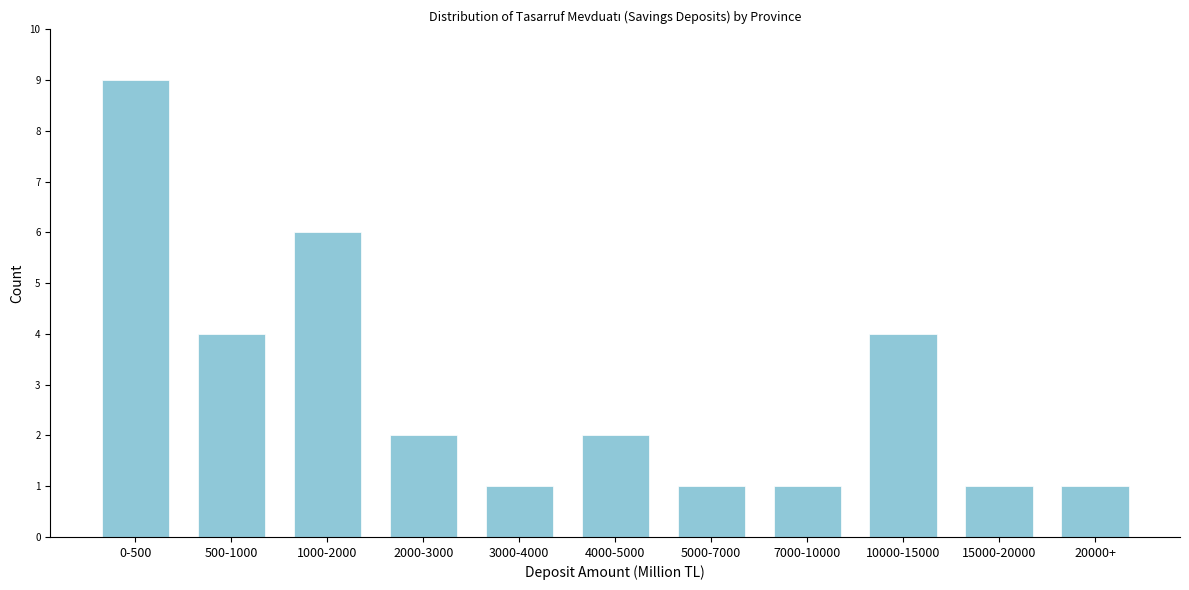

Reading right to left, what are all the values shown in this chart?

1	1	4	1	1	2	1	2	6	4	9